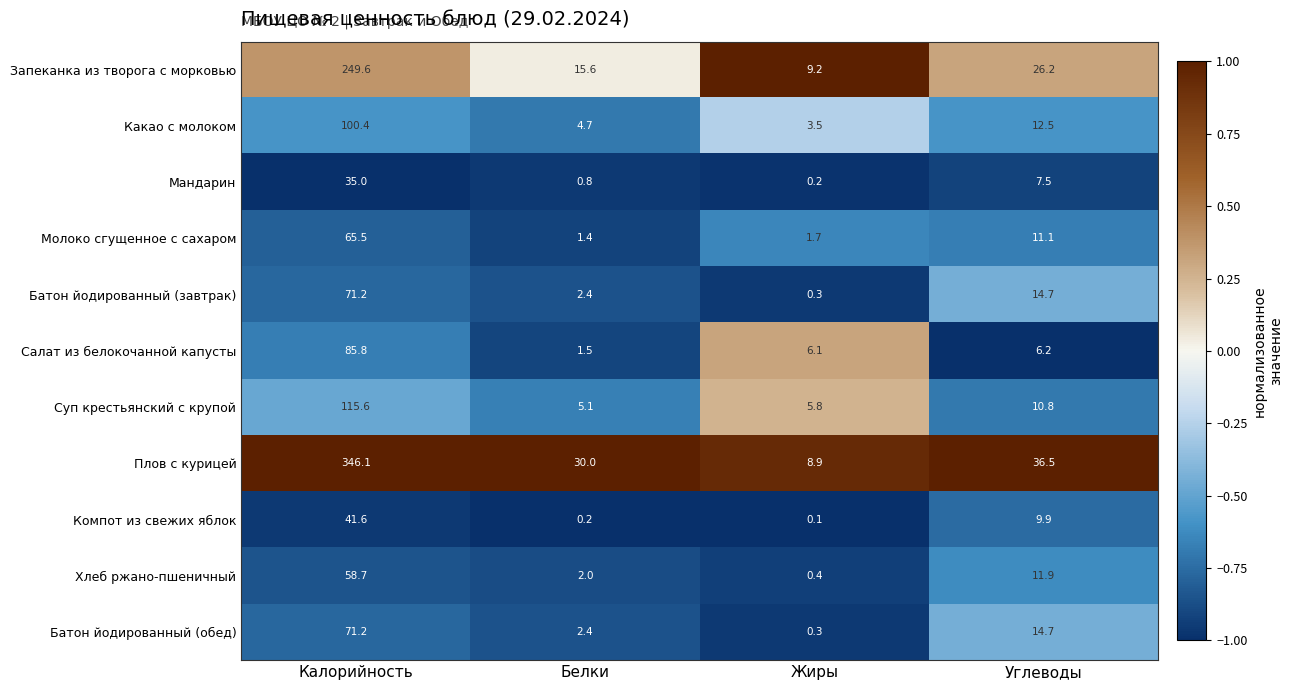

What is the maximum value shown in the chart?

346.1